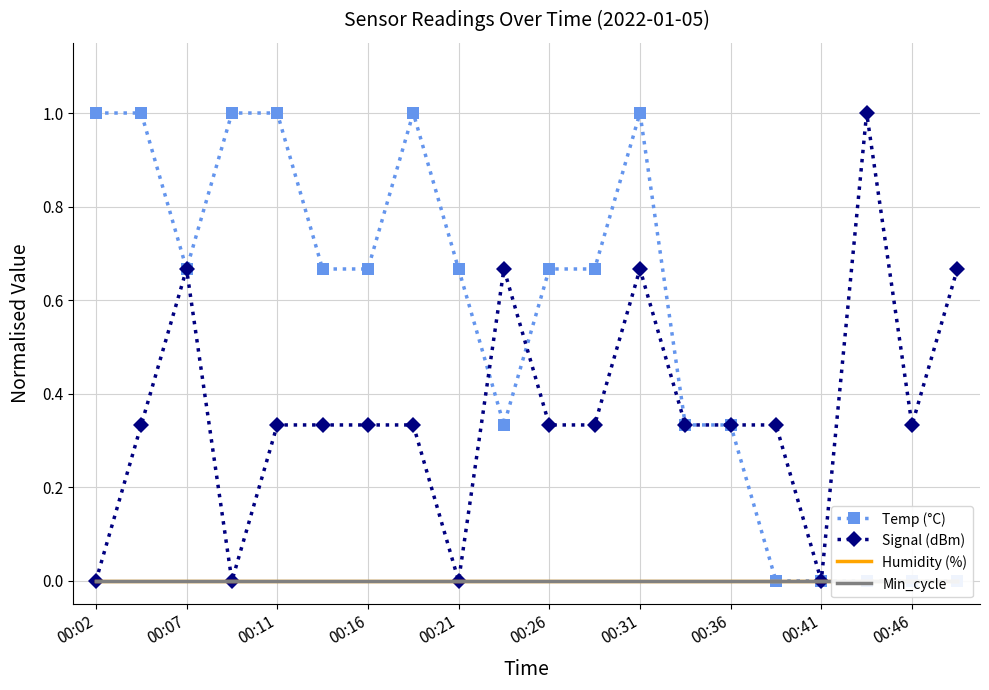

What is the highest value of the Signal (dBm) series?

1.0